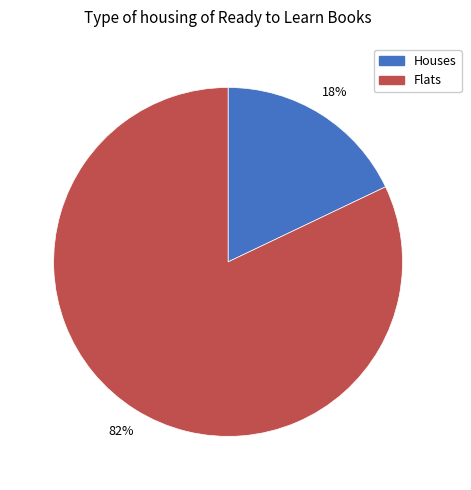

Is there a majority slice in this chart?

Yes